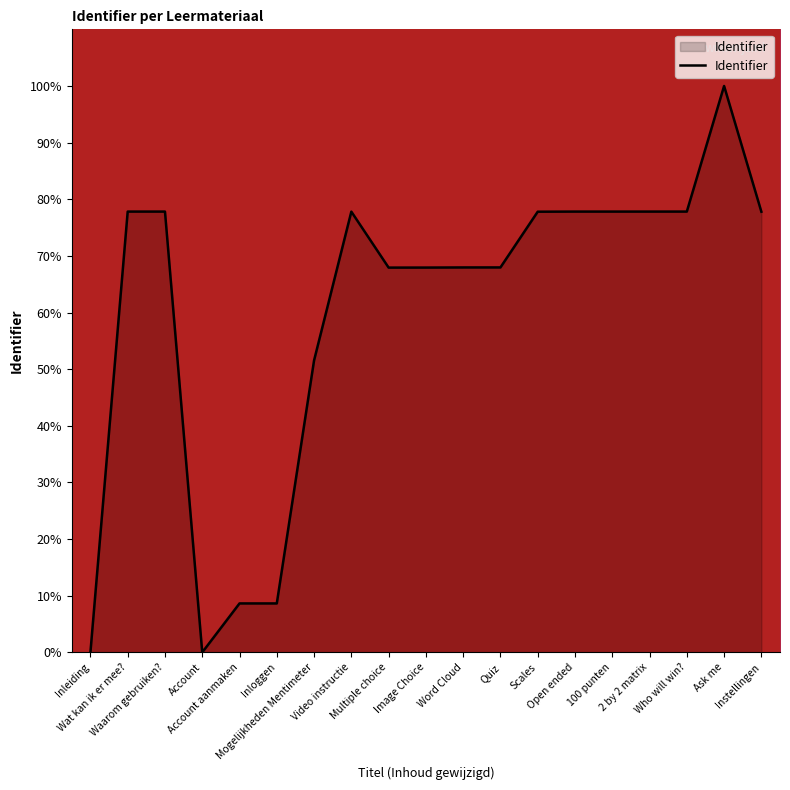

What is the maximum value shown in the chart?

100.0